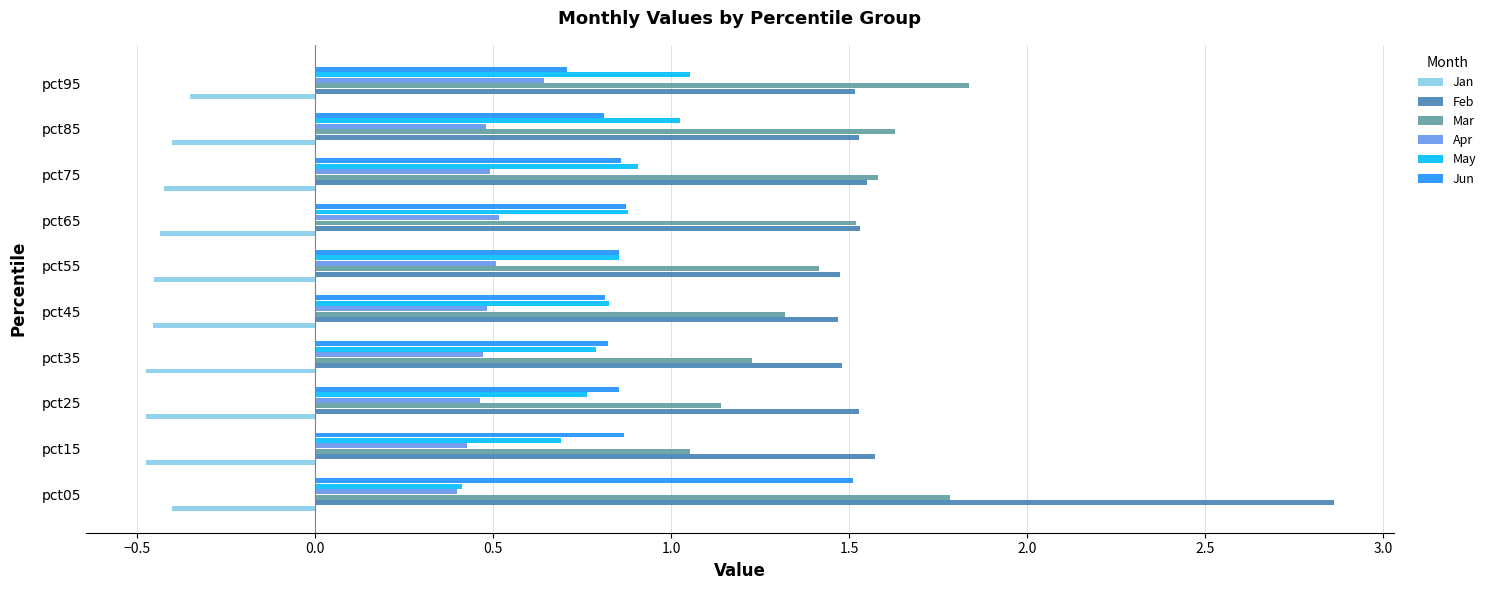

What is the sum of the Mar values at pct65 and pct85?

3.1